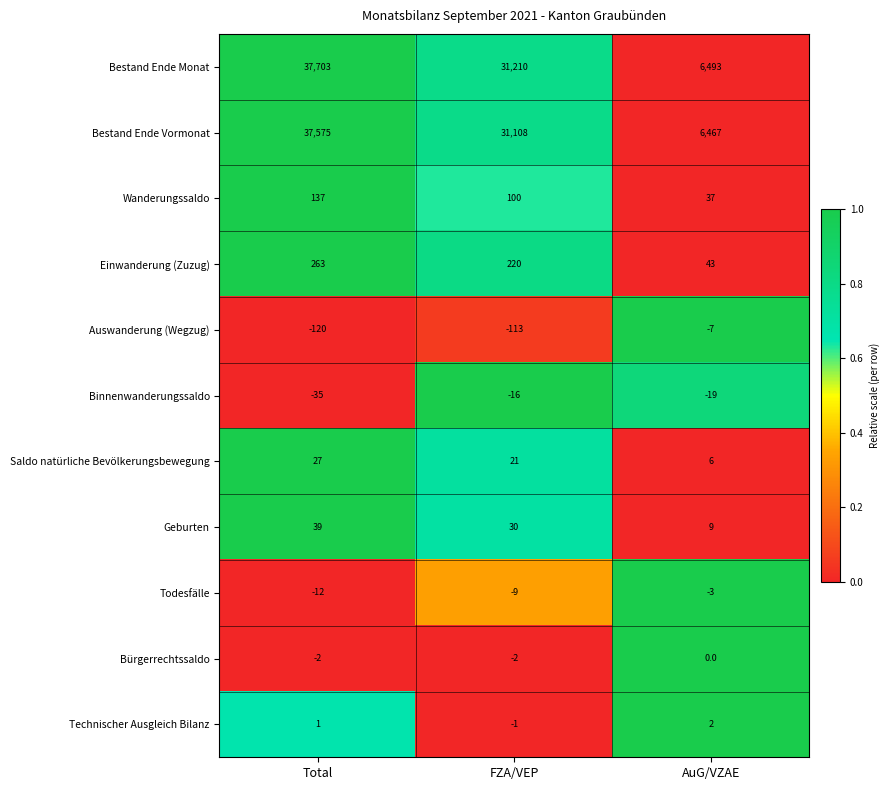

List the series in order of their peak value, highest first.

Bestand Ende Monat, Bestand Ende Vormonat, Einwanderung (Zuzug), Wanderungssaldo, Geburten, Saldo natürliche Bevölkerungsbewegung, Technischer Ausgleich Bilanz, Bürgerrechtssaldo, Todesfälle, Auswanderung (Wegzug), Binnenwanderungssaldo